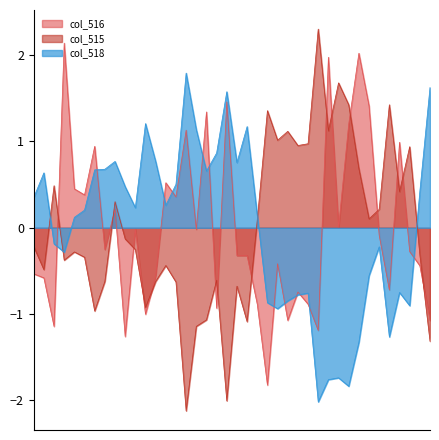

What is the highest value of the col_518 series?

1.8